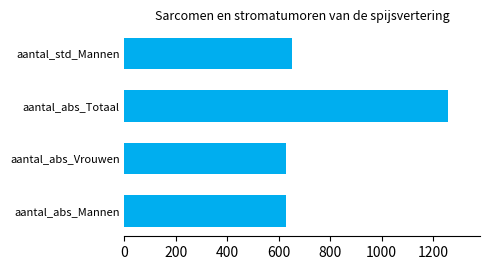

At 1999, list the series in order from smallest to largest.

aantal_abs_Vrouwen, aantal_abs_Mannen, aantal_std_Mannen, aantal_abs_Totaal